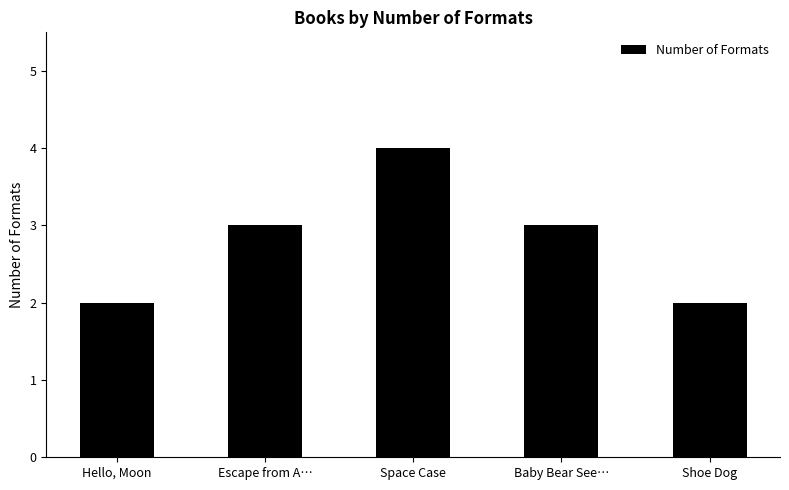

What position from the right is Baby Bear See…?

2